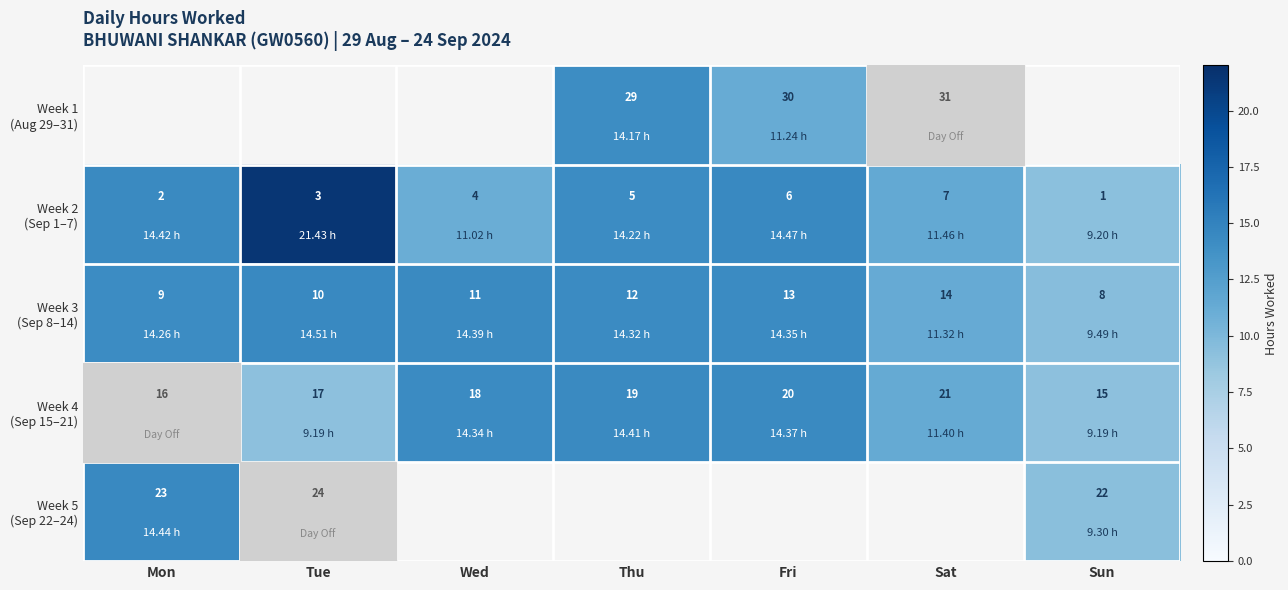

Is the value of Week 4 (Sep 15–21) at Fri greater than the value of Week 5 (Sep 22–24) at Fri?

No